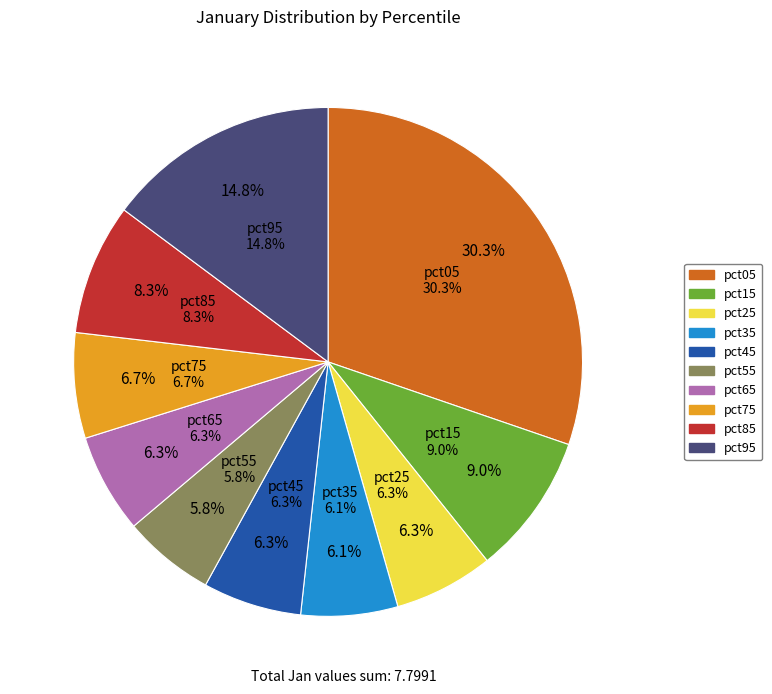

Does pct15 account for over 50% of the chart?

No